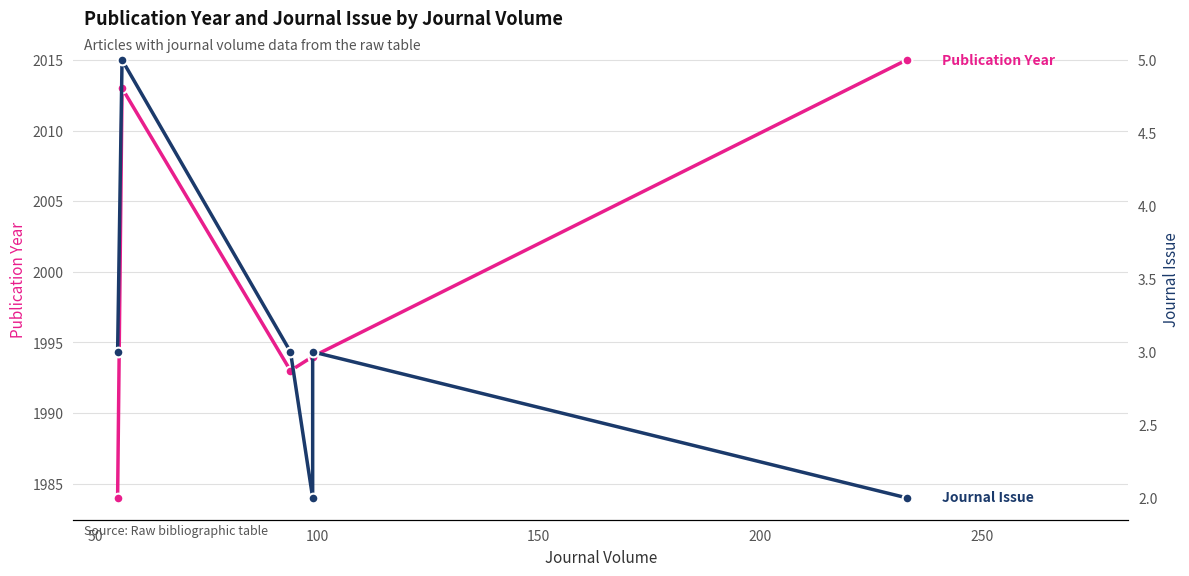

What is the value of the Journal Issue point at the 2nd from the left?

5